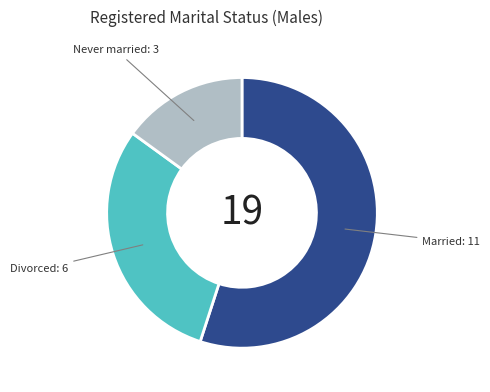

Is there a majority slice in this chart?

Yes